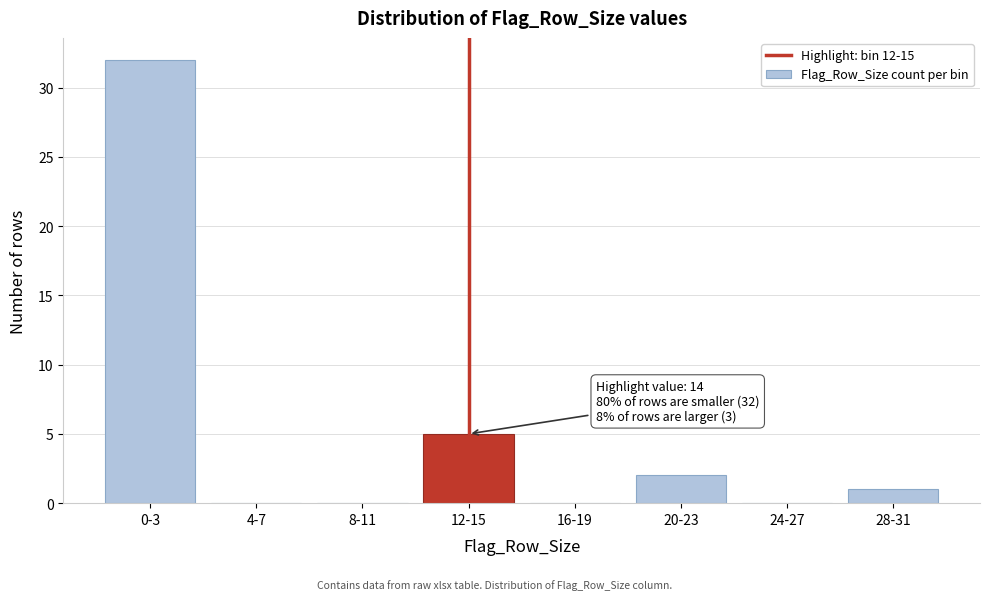

Reading right to left, extract all data points from this chart.

28-31=1	24-27=0	20-23=2	16-19=0	12-15=5	8-11=0	4-7=0	0-3=32